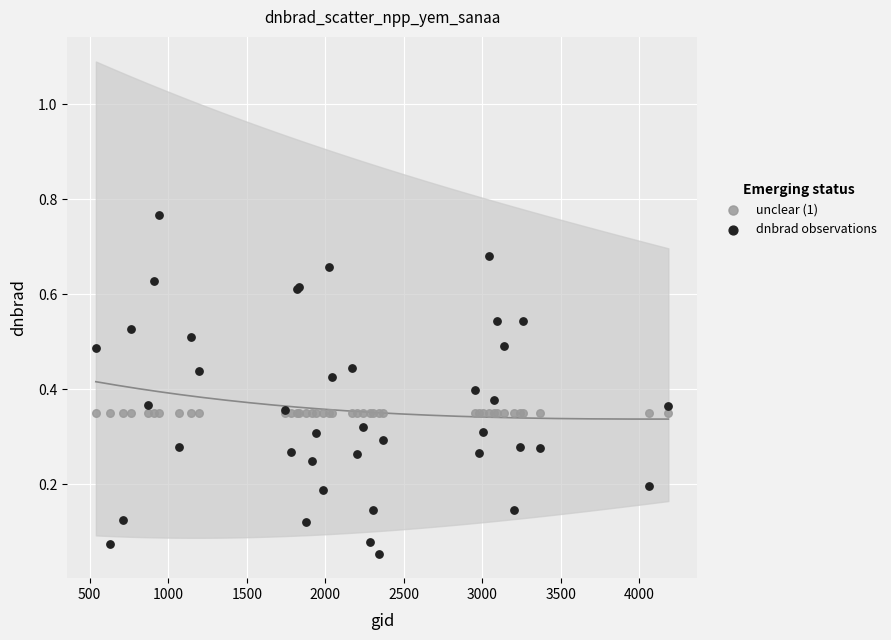

Which series contains the lowest Y value?

dnbrad observations